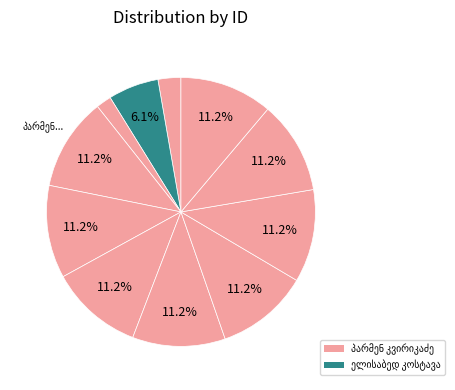

Which has a higher value, პარმენ კვირიკაძე or ელისაბედ კოსტავა?

პარმენ კვირიკაძე